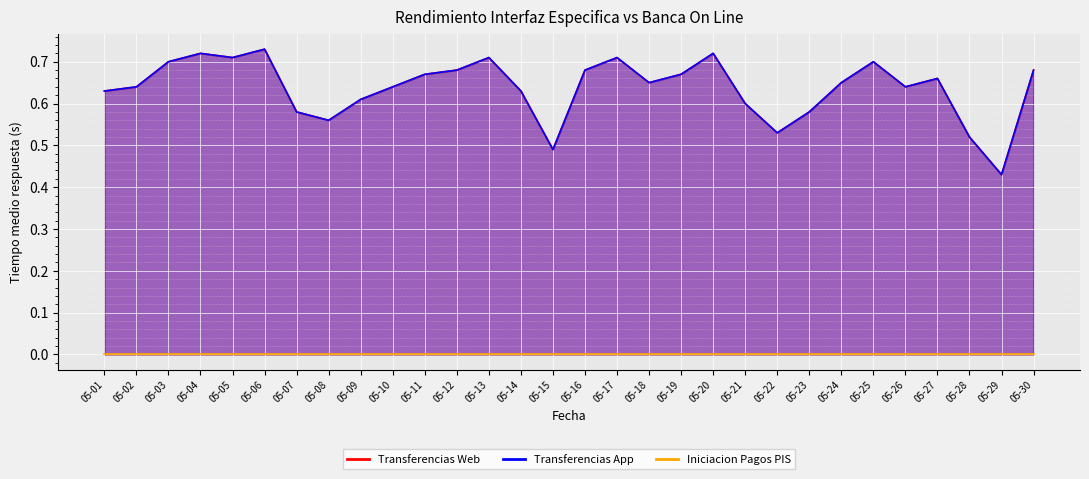

True or false: Transferencias Web and Transferencias App cross at least once.

False